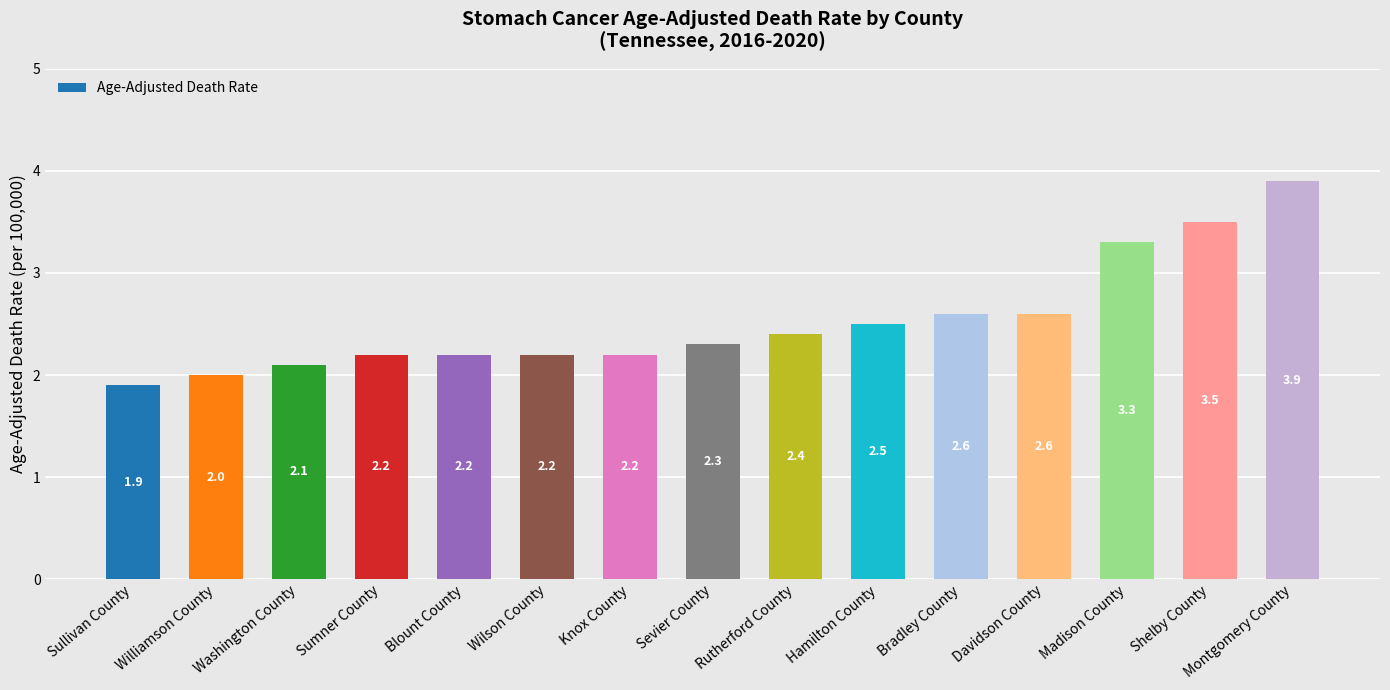

What is the average value?

2.5